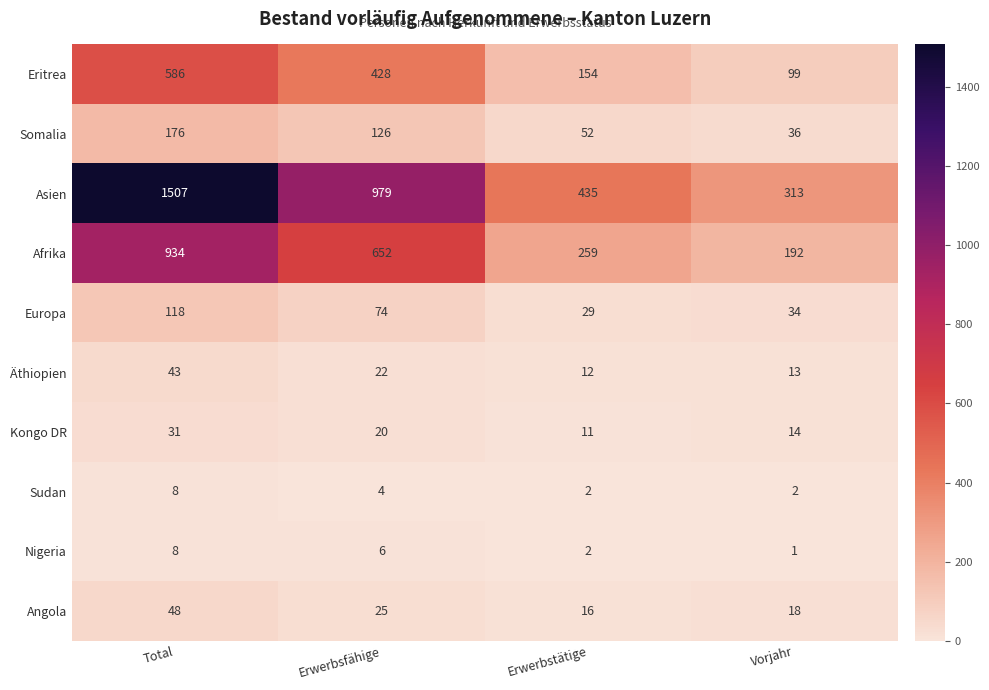

List the labels in order of Somalia value, smallest first.

Vorjahr, Erwerbstätige, Erwerbsfähige, Total